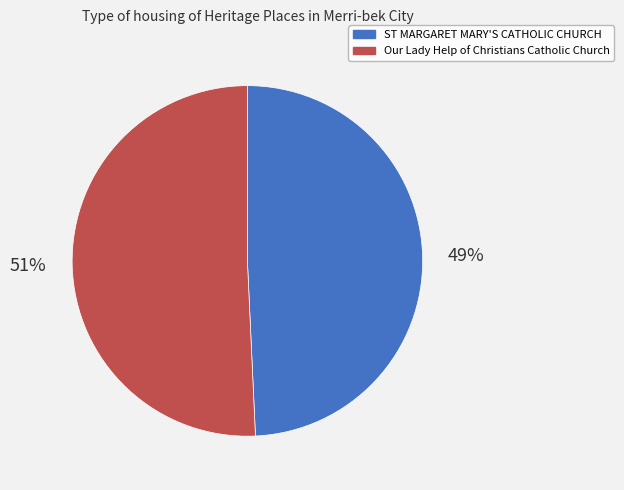

Between ST MARGARET MARY'S CATHOLIC CHURCH and Our Lady Help of Christians Catholic Church, which is larger?

Our Lady Help of Christians Catholic Church